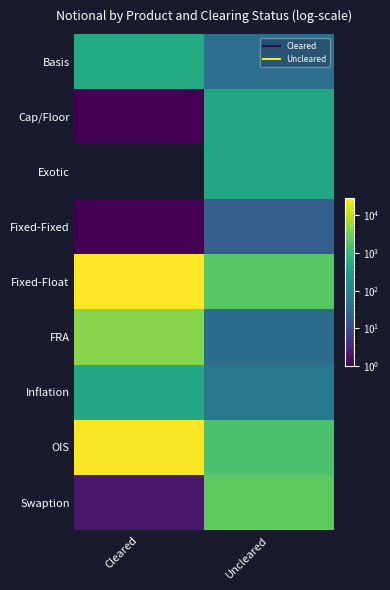

What is the total value across all series at Uncleared?

6806.0